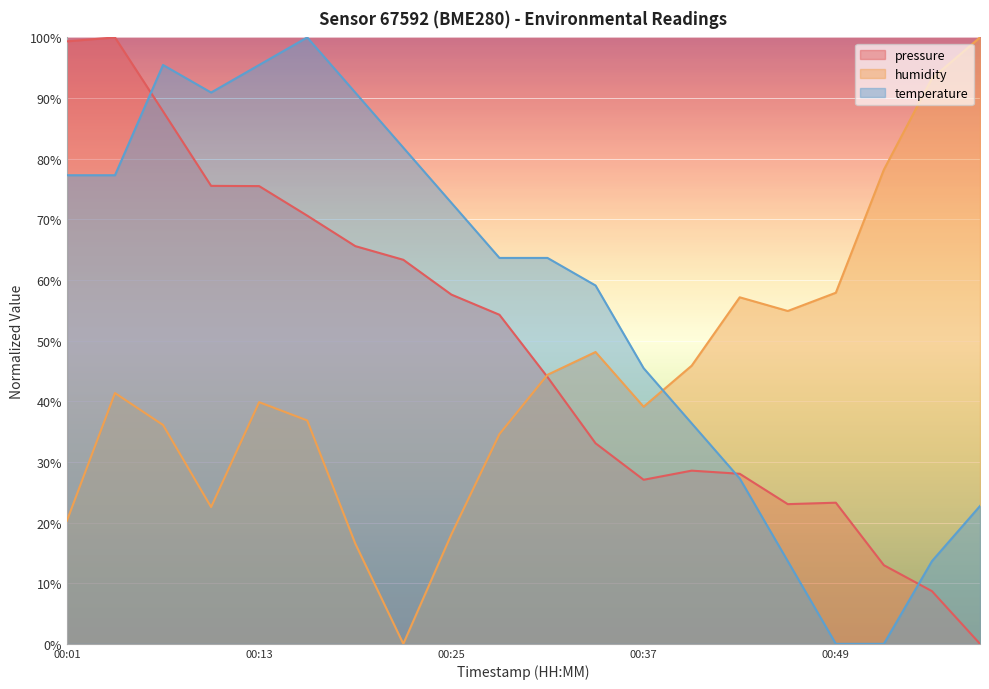

List the series in order of their peak value, lowest first.

pressure, humidity, temperature